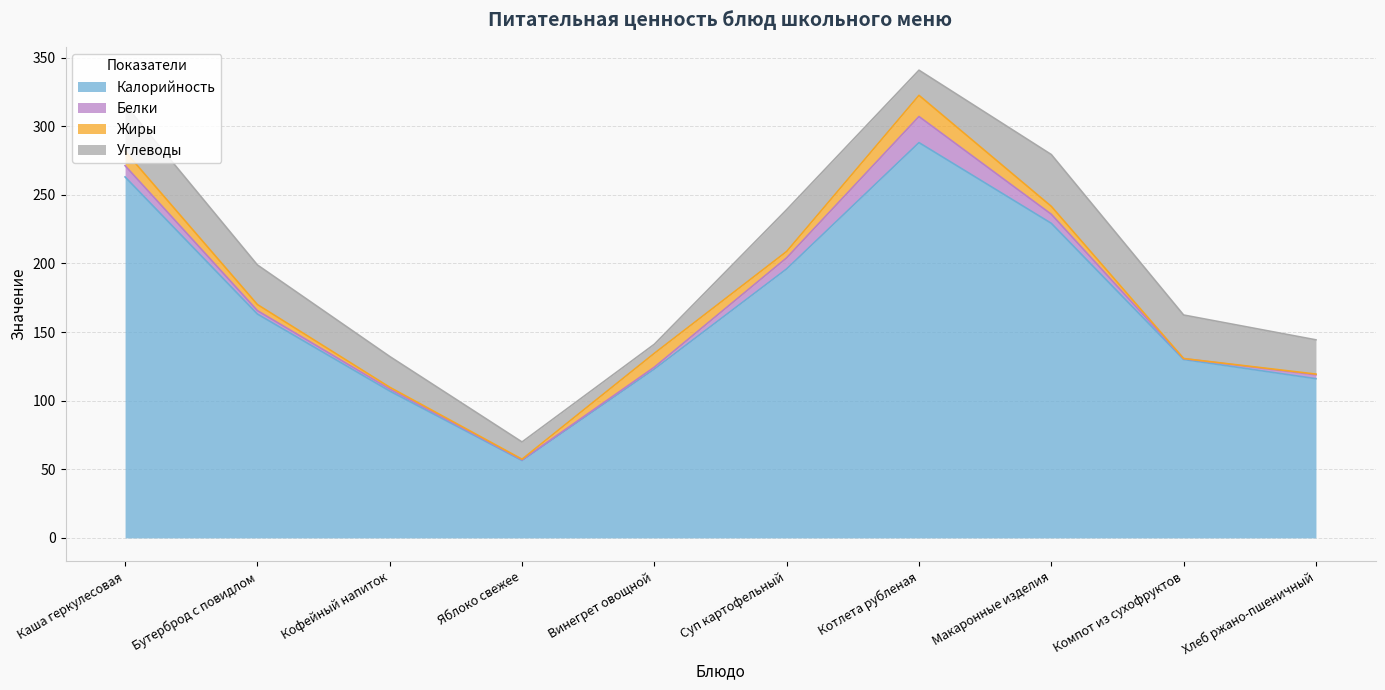

At which category is the sum across all series the highest?

Котлета рубленая